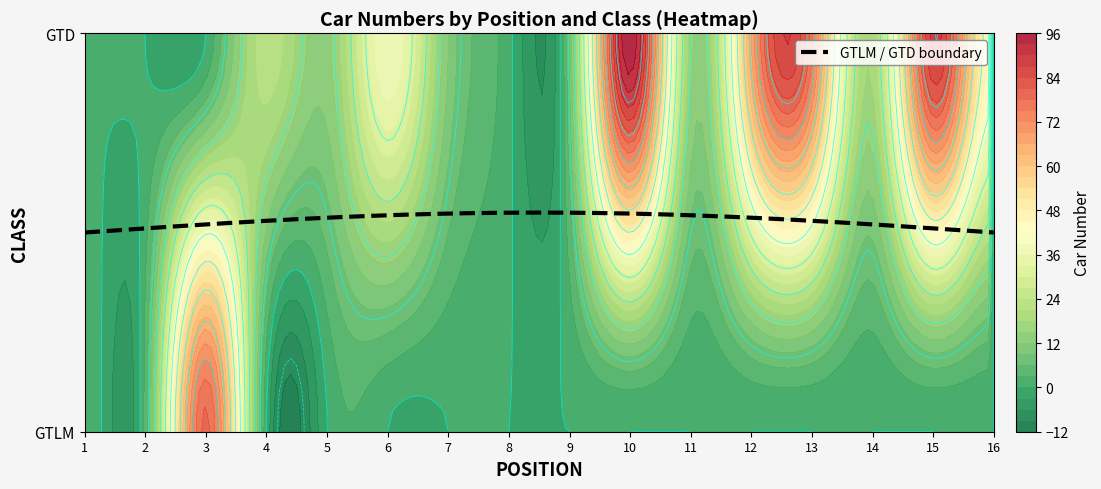

Rank the series by their maximum value, from lowest to highest.

GTLM, GTD